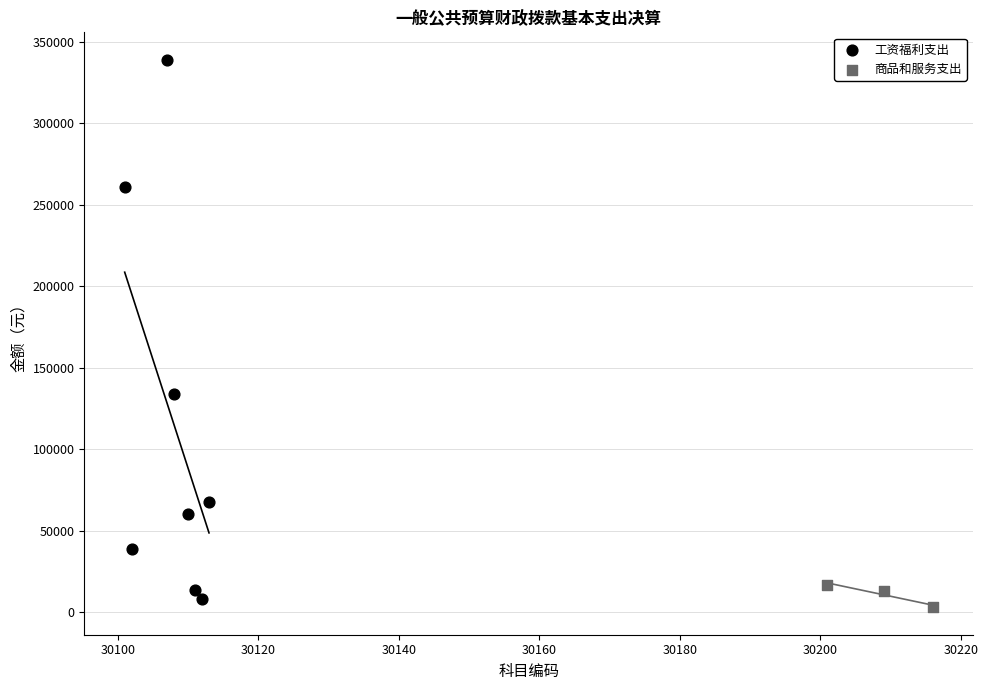

Which series has the largest Y range (max minus min)?

工资福利支出